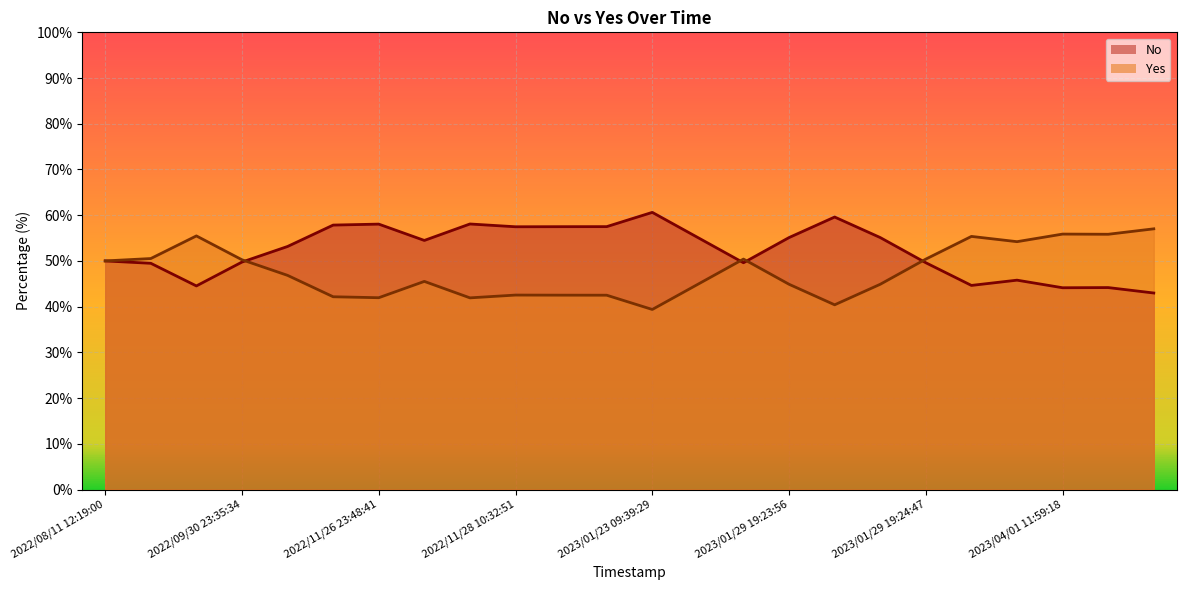

How many interior local valleys does the Yes series have?

6